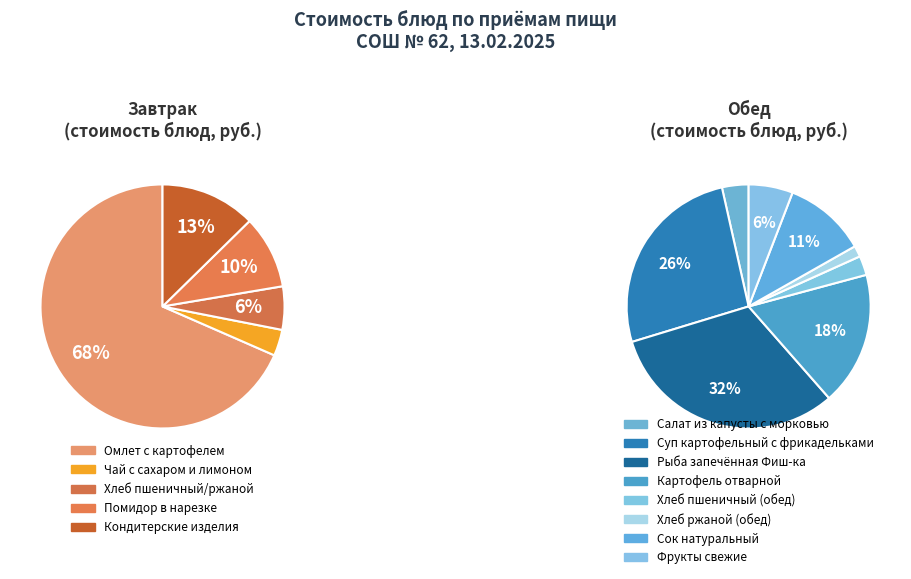

Is Картофель отварной the majority of the pie?

No